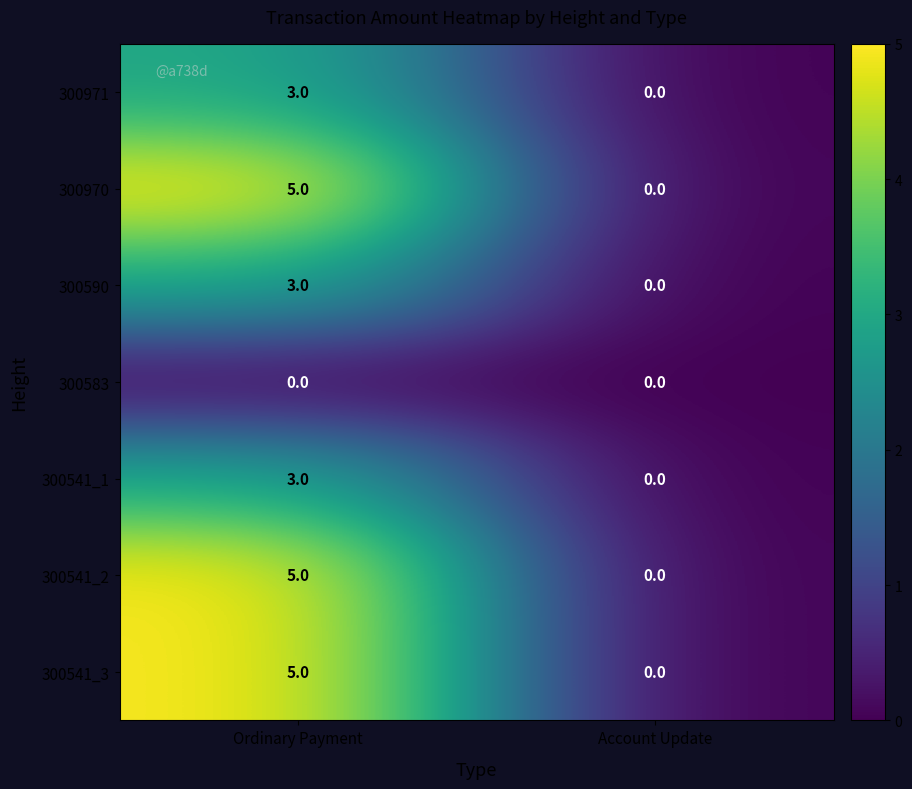

Reading left to right, list all the values displayed in this chart.

300971: Ordinary Payment=3	Account Update=0
300970: Ordinary Payment=5	Account Update=0
300590: Ordinary Payment=3	Account Update=0
300583: Ordinary Payment=0	Account Update=0
300541_1: Ordinary Payment=3	Account Update=0
300541_2: Ordinary Payment=5	Account Update=0
300541_3: Ordinary Payment=5	Account Update=0